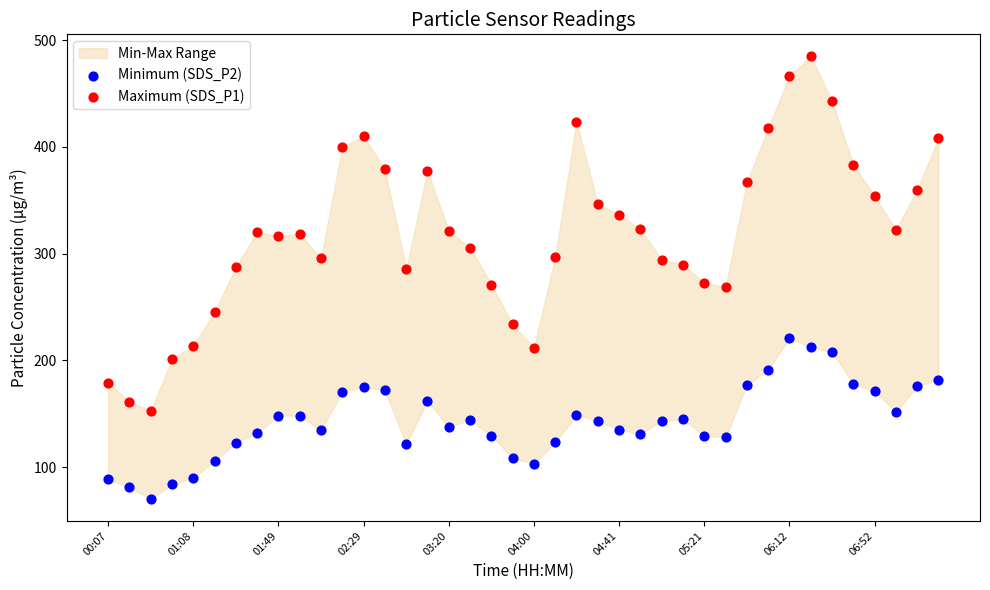

Which series reaches the maximum Y coordinate?

Maximum (SDS_P1)